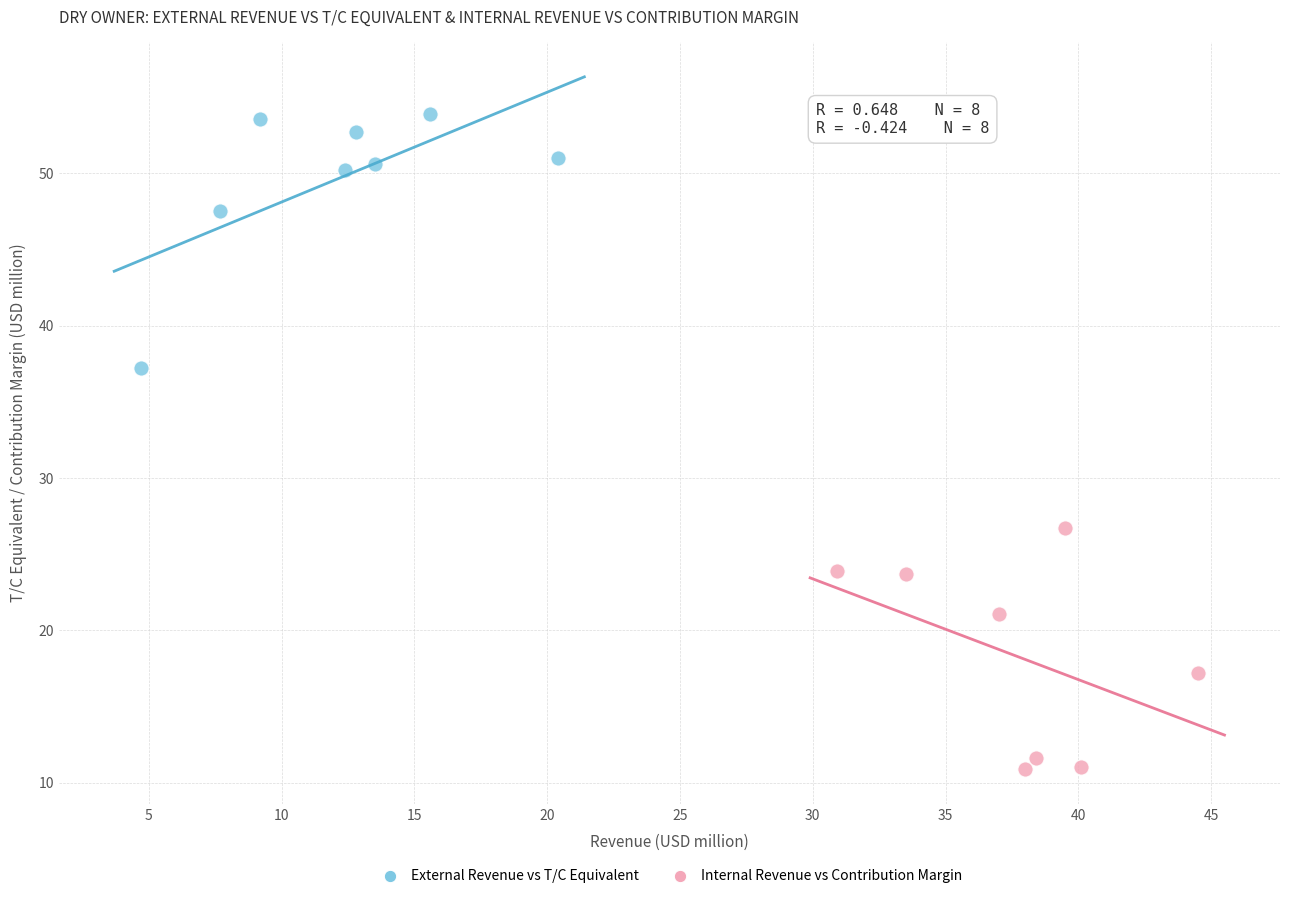

Which series reaches the maximum Y coordinate?

External Revenue vs T/C Equivalent